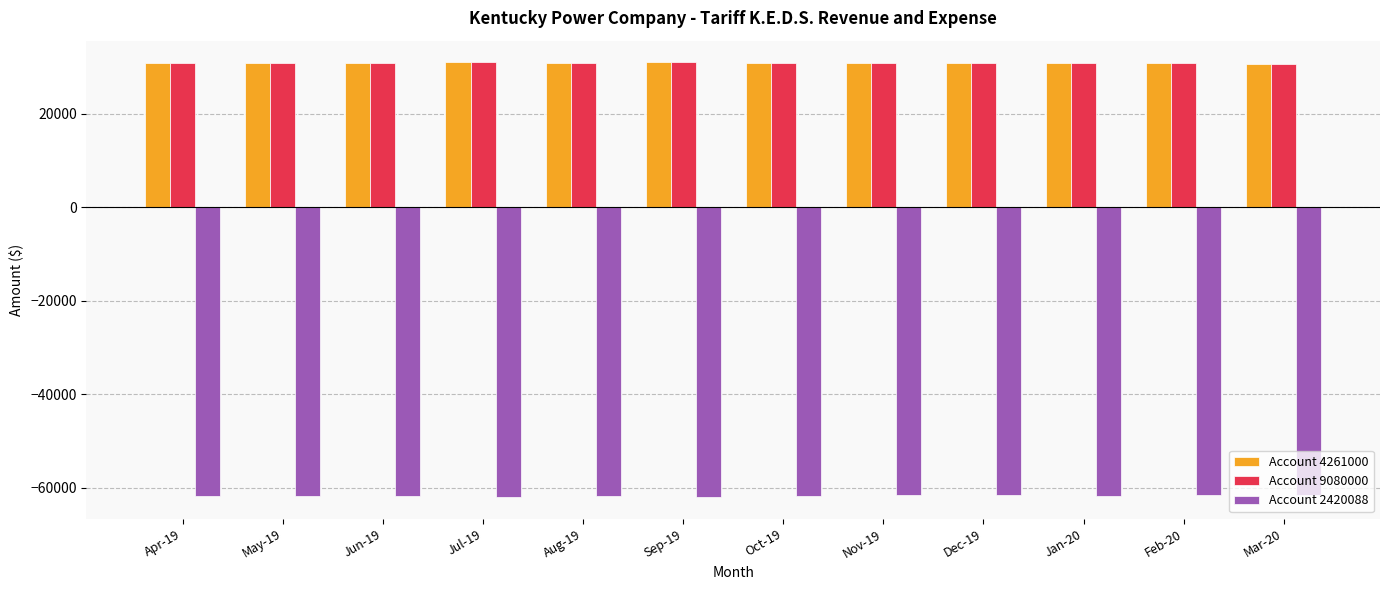

The value of Account 9080000 at Jul-19 is 30949.5. True or false?

True